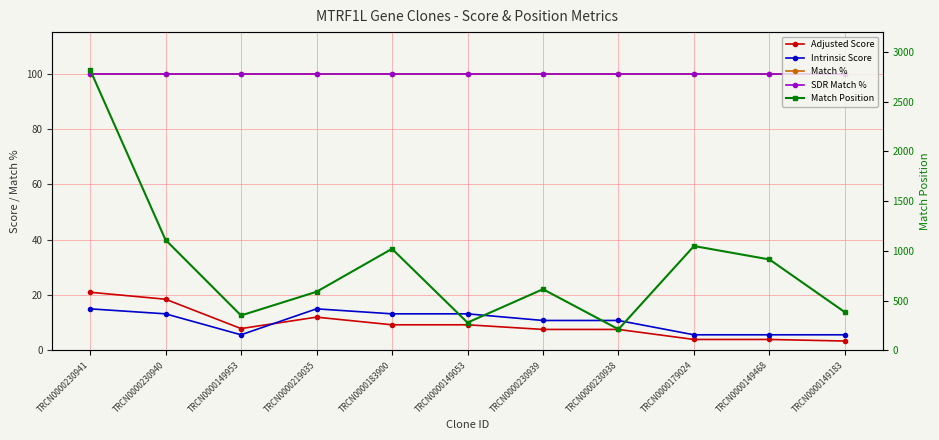

Which series has the widest spread of values?

Match Position